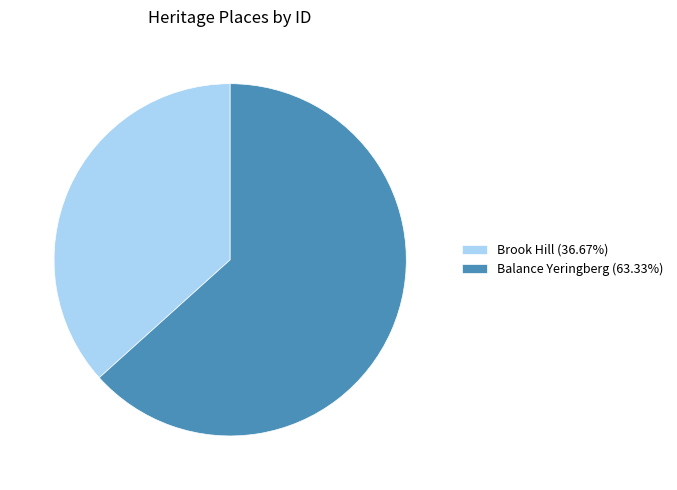

Rank the categories by value from highest to lowest.

Balance Yeringberg, Brook Hill